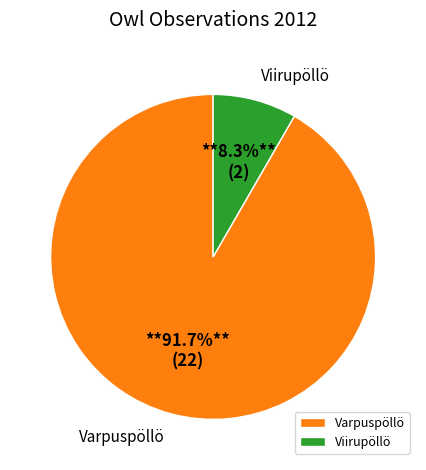

Count the number of slices in the pie.

2